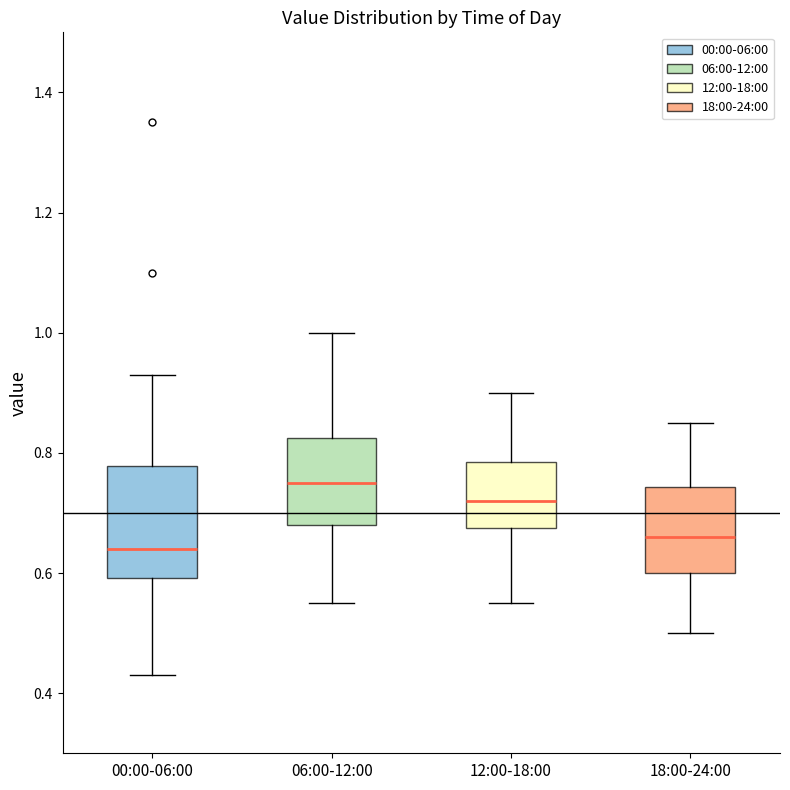

Which box's median line is the lowest?

00:00-06:00